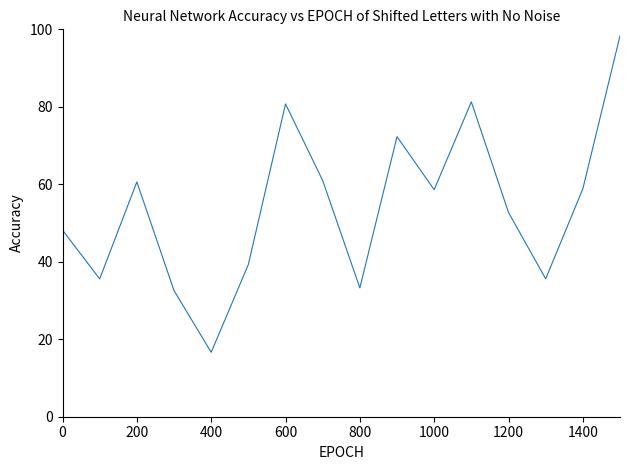

What is the greatest value displayed?

98.3